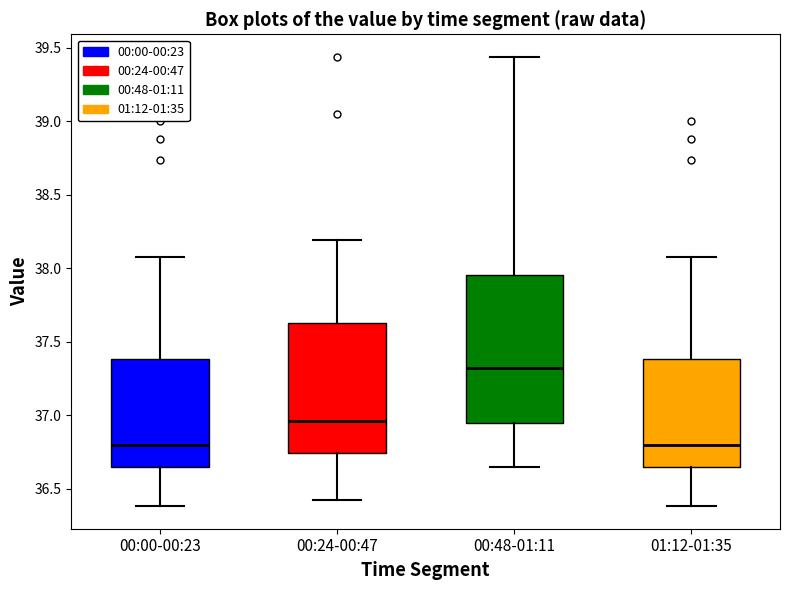

Where does the median line of the box for 01:12-01:35 sit on the y-axis? The values are not printed on the chart, so give them approximately, as read against the axis.

36.80